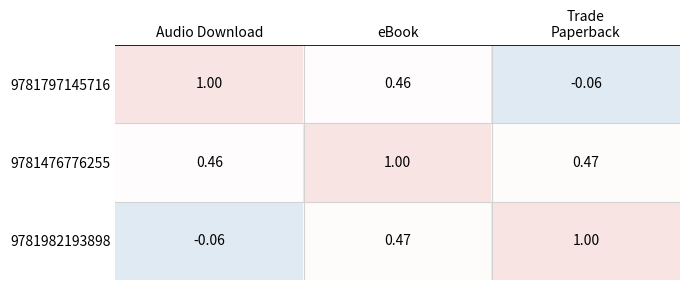

At which category is the sum across all series the highest?

eBook